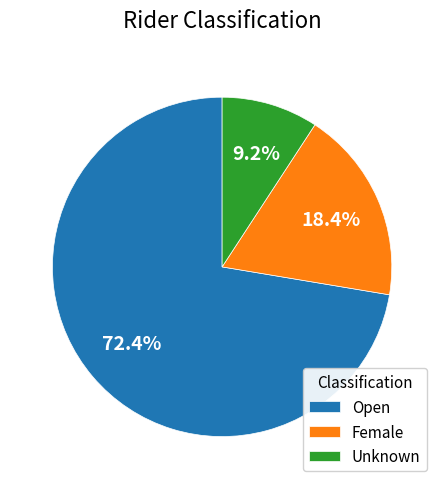

What is the largest slice in the pie chart?

Open